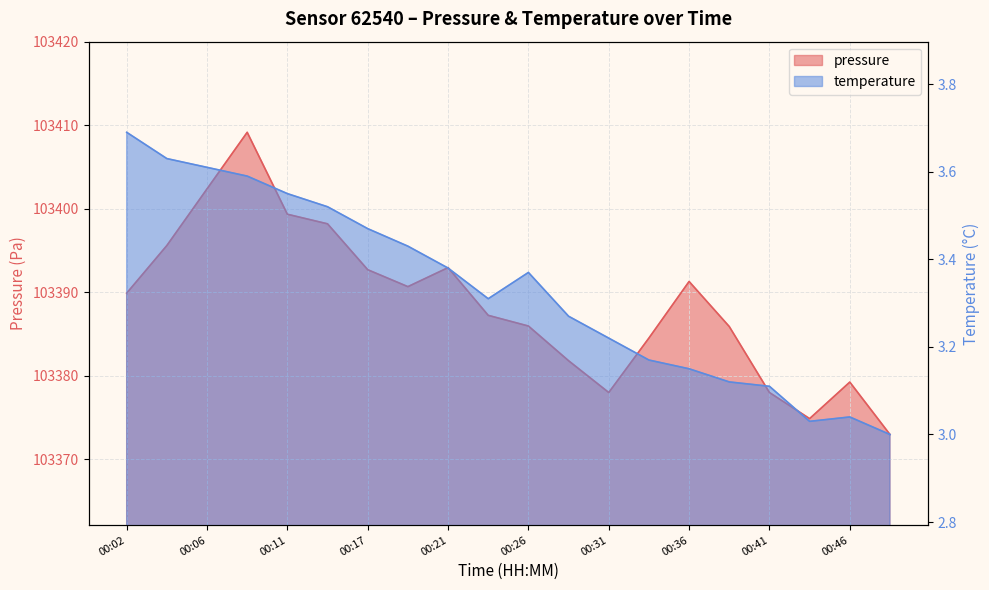

How many interior local valleys does the temperature series have?

2